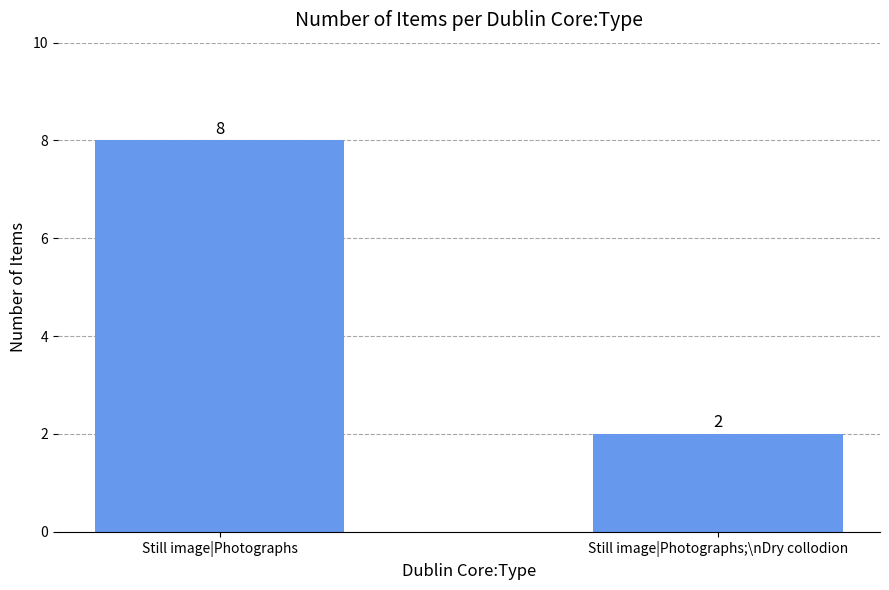

At which category does the chart reach its peak across all series?

Still image|Photographs